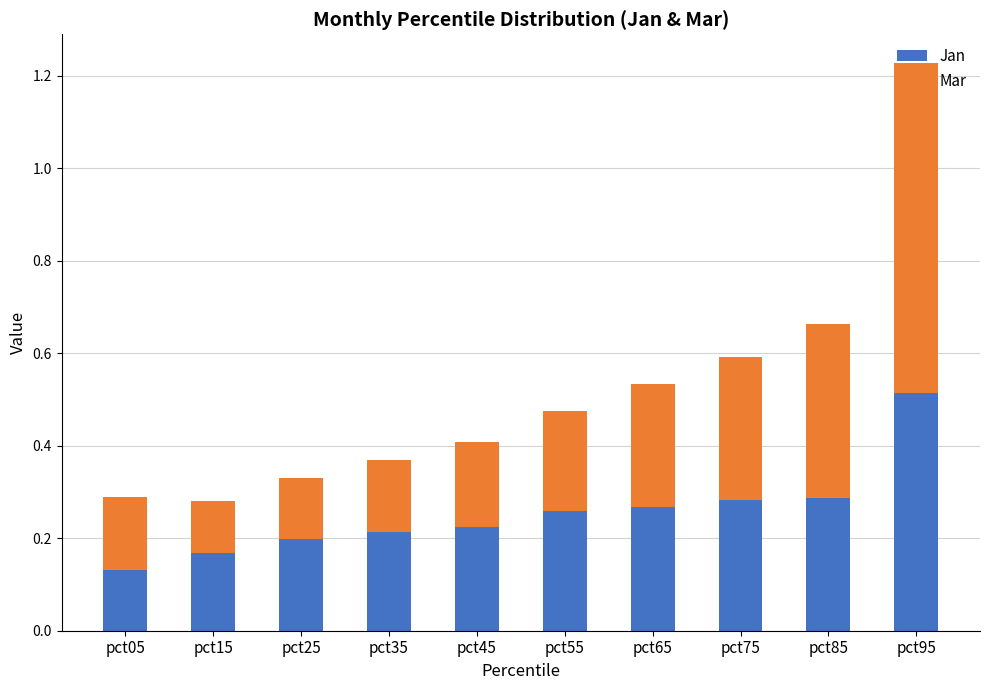

At which category is the sum across all series the highest?

pct95